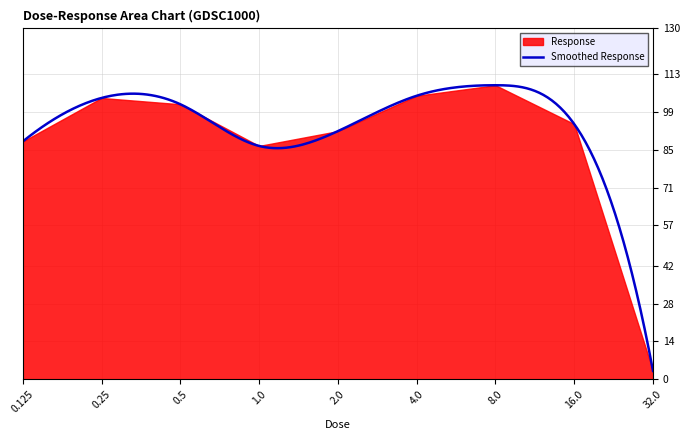

Reading right to left, what are all the values shown in this chart?

3.1	94.6	109.0	105.1	92.0	86.5	101.9	104.3	88.1